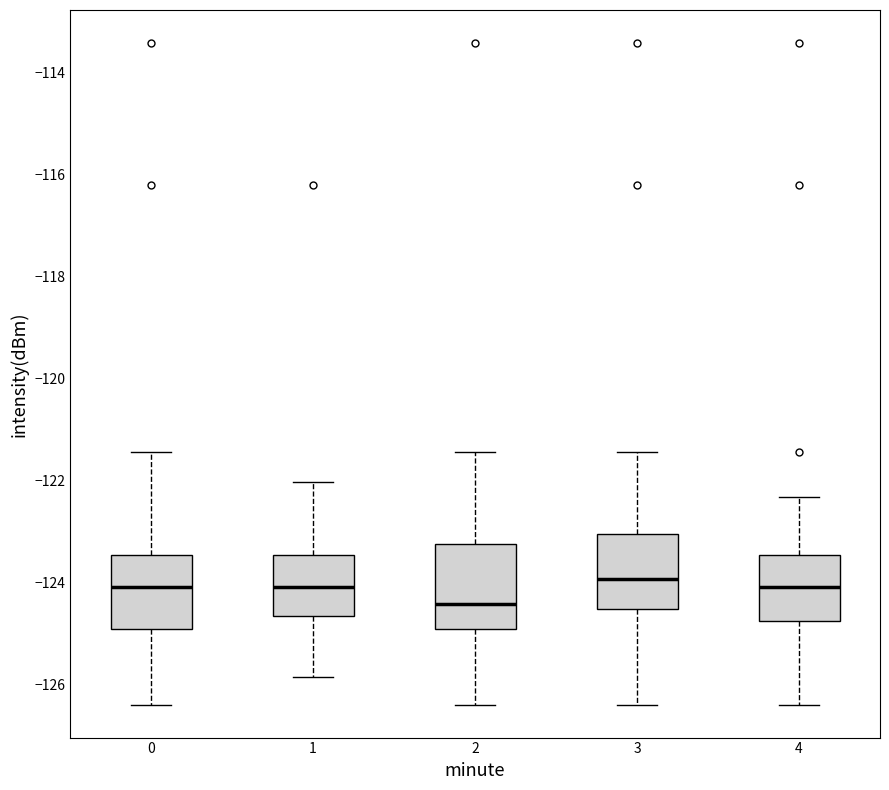

Reading left to right, read every box against the y-axis: the position of its median line, the range the box covers, and the ends of its whiskers. The values are not printed on the chart, so give them approximately, as read against the axis.

0: median -124.0, box -125.0 to -123.4, whiskers -126.4 to -121.4
1: median -124.0, box -124.6 to -123.4, whiskers -125.8 to -122.0
2: median -124.4, box -125.0 to -123.2, whiskers -126.4 to -121.4
3: median -124.0, box -124.6 to -123.0, whiskers -126.4 to -121.4
4: median -124.0, box -124.8 to -123.4, whiskers -126.4 to -122.4